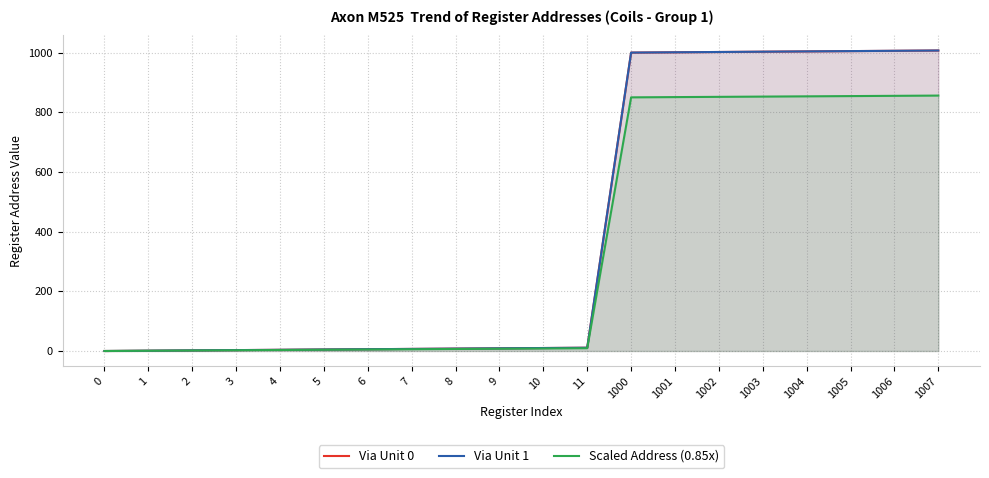

At how many categories does at least one series exceed 9?

10